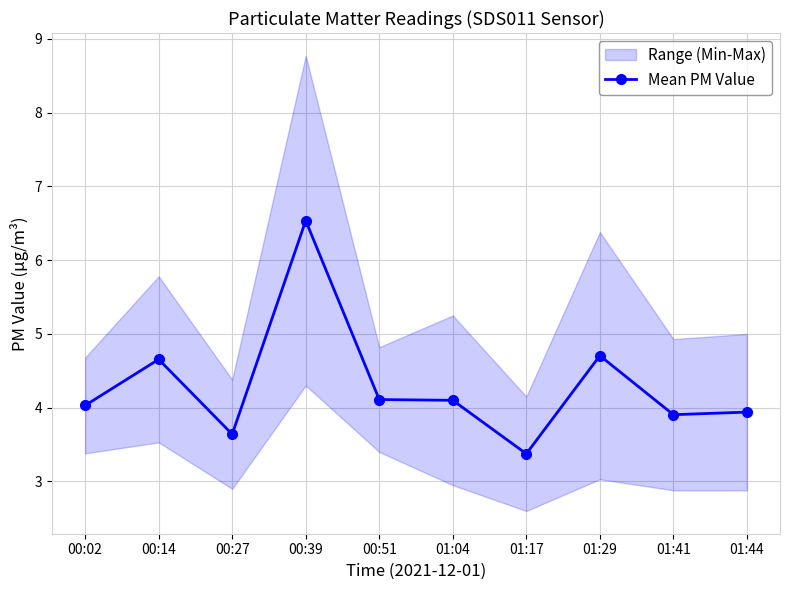

At which category does the data reach its first local valley?

00:27